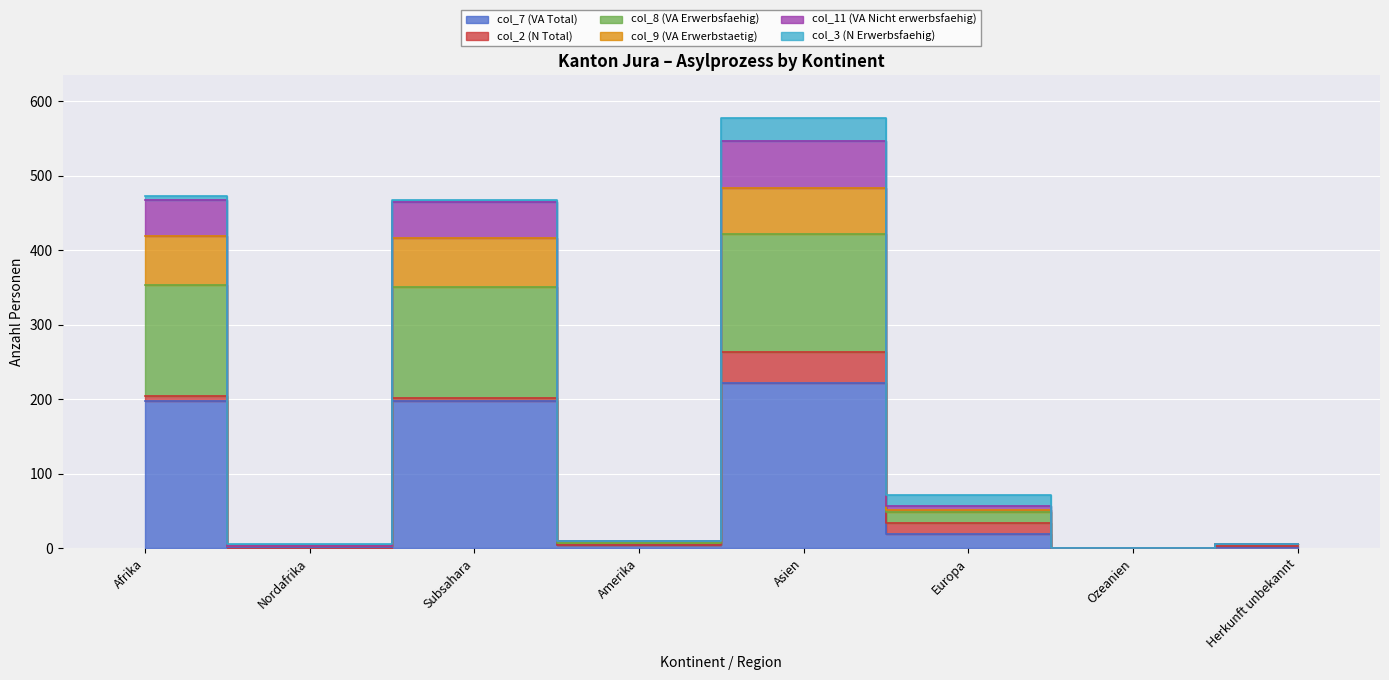

Where does the col_11 (VA Nicht erwerbsfaehig) series first go above 34?

Afrika